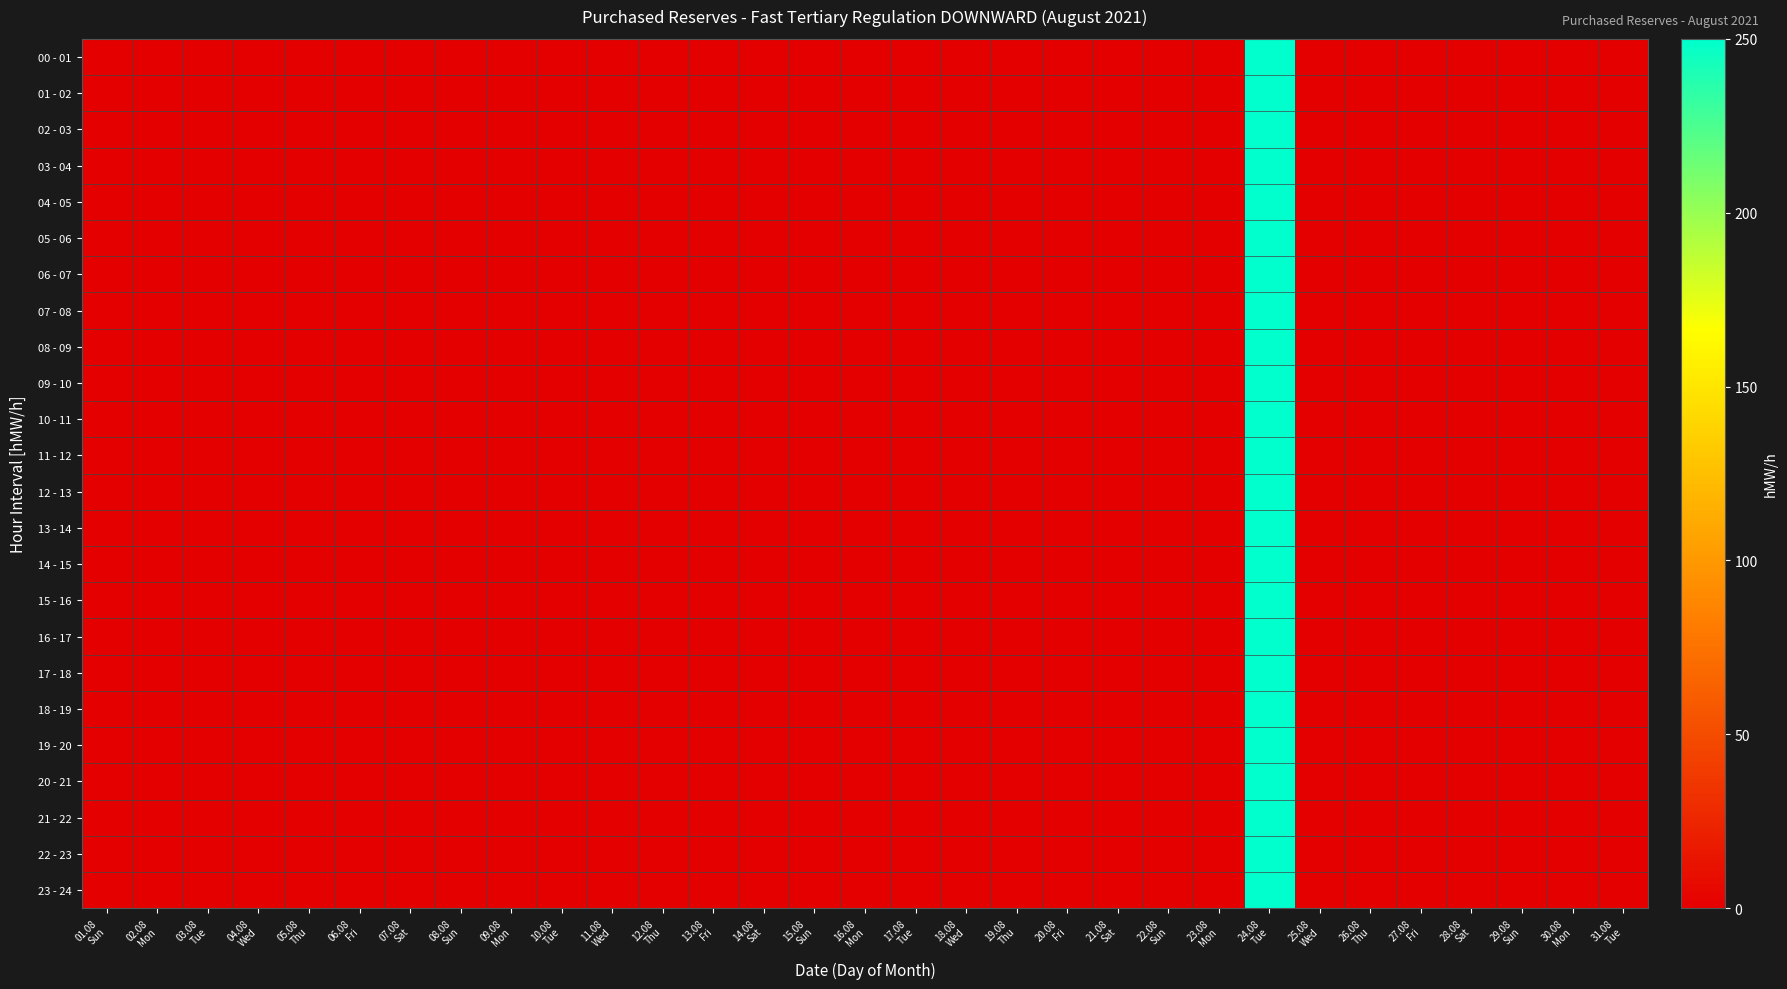

List the series in order of their peak value, highest first.

00 - 01, 01 - 02, 02 - 03, 03 - 04, 04 - 05, 05 - 06, 06 - 07, 07 - 08, 08 - 09, 09 - 10, 10 - 11, 11 - 12, 12 - 13, 13 - 14, 14 - 15, 15 - 16, 16 - 17, 17 - 18, 18 - 19, 19 - 20, 20 - 21, 21 - 22, 22 - 23, 23 - 24